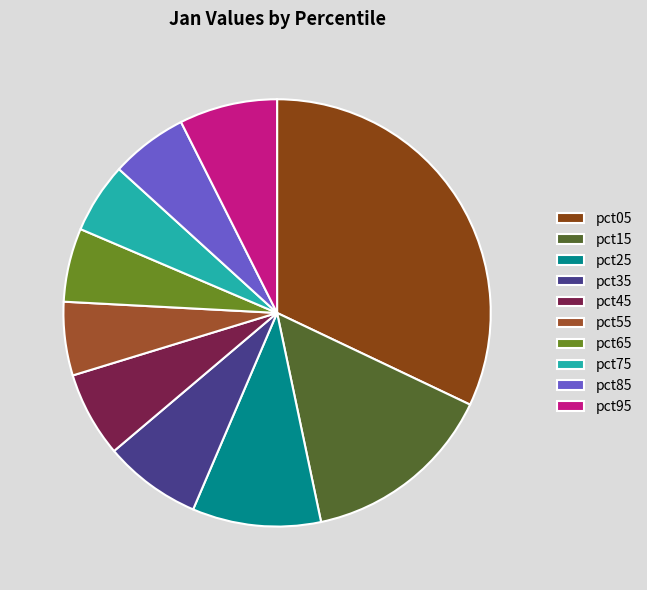

How many slices are in this pie chart?

10